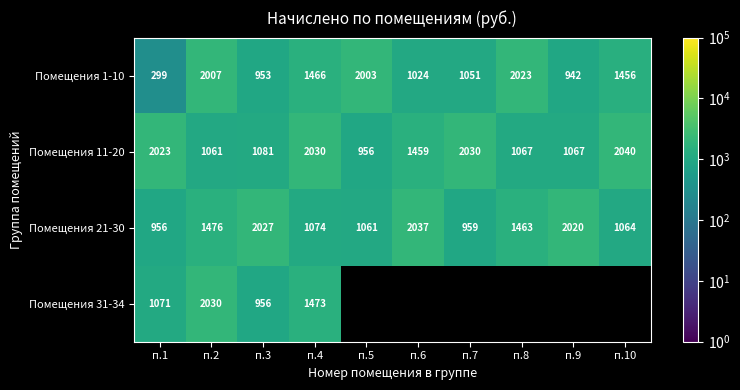

Is the value of Помещения 1-10 at п.8 greater than the value of Помещения 11-20 at п.9?

Yes